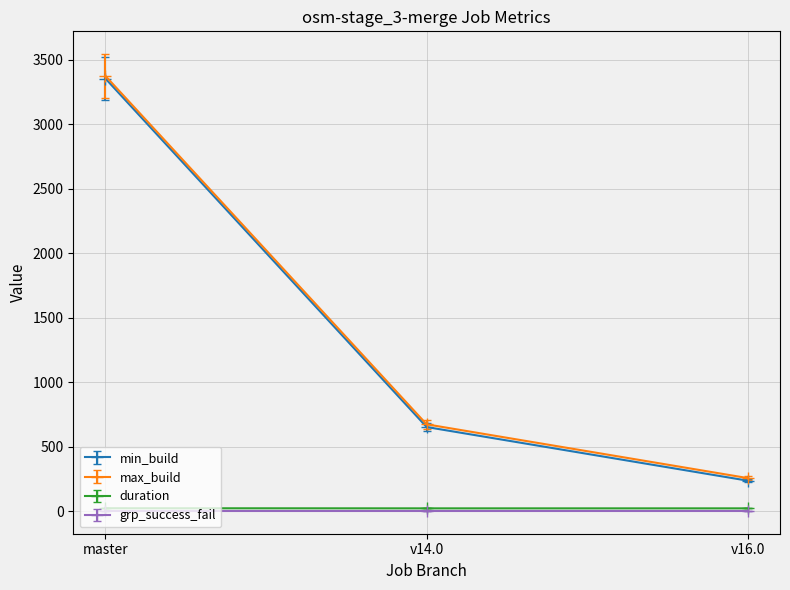

What is the average value of the max_build series?

1433.3